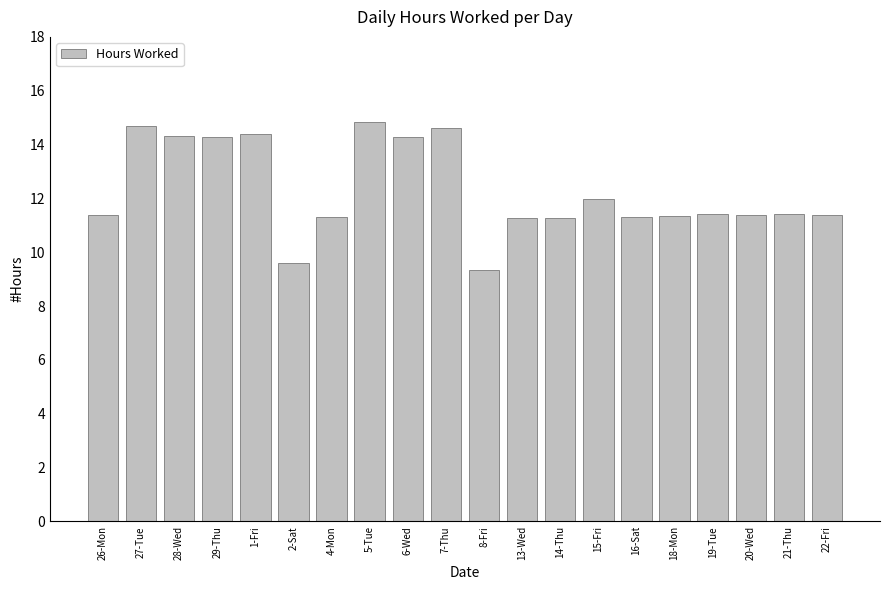

What is the label of the 2nd bar from the right?

21-Thu